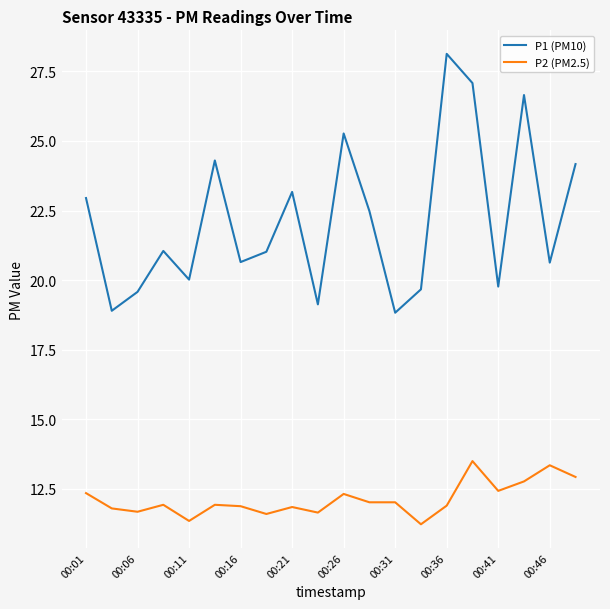

True or false: P2 (PM2.5) and P1 (PM10) cross at least once.

False